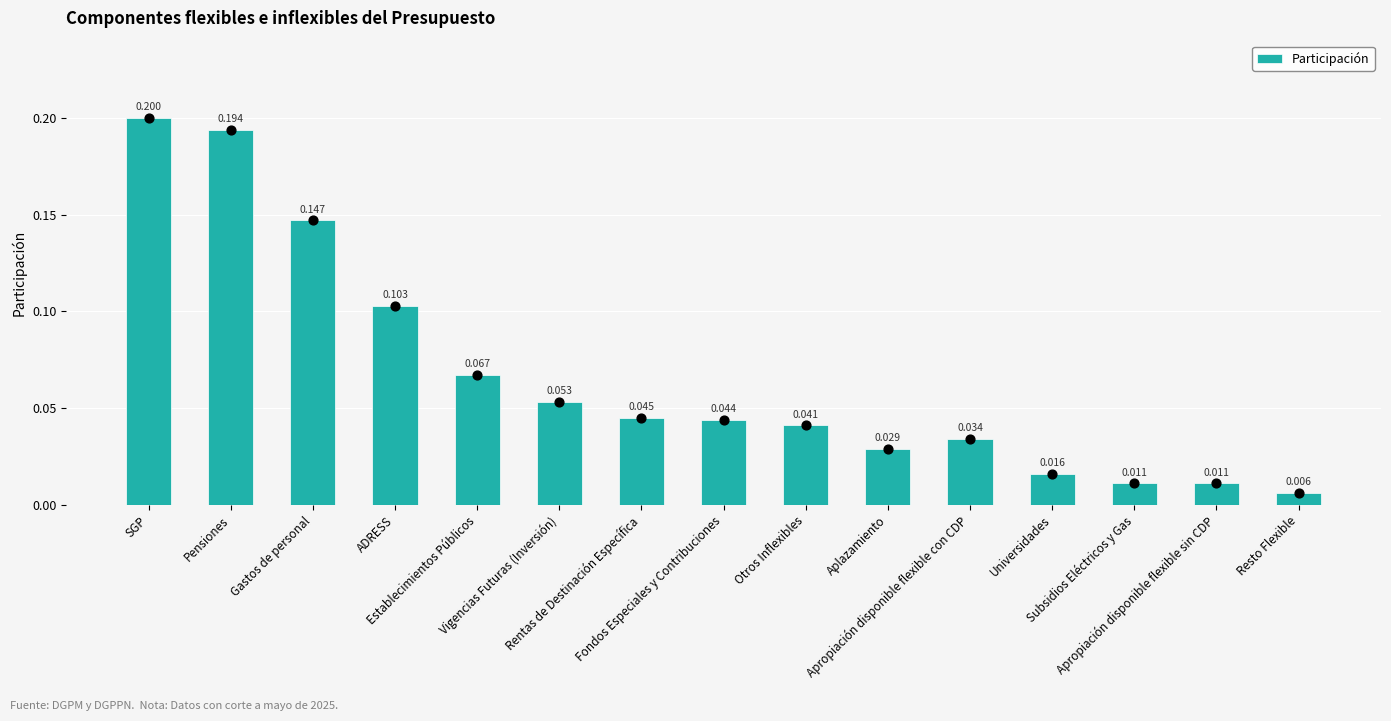

What is the change in value from Pensiones to Subsidios Eléctricos y Gas?

-0.2